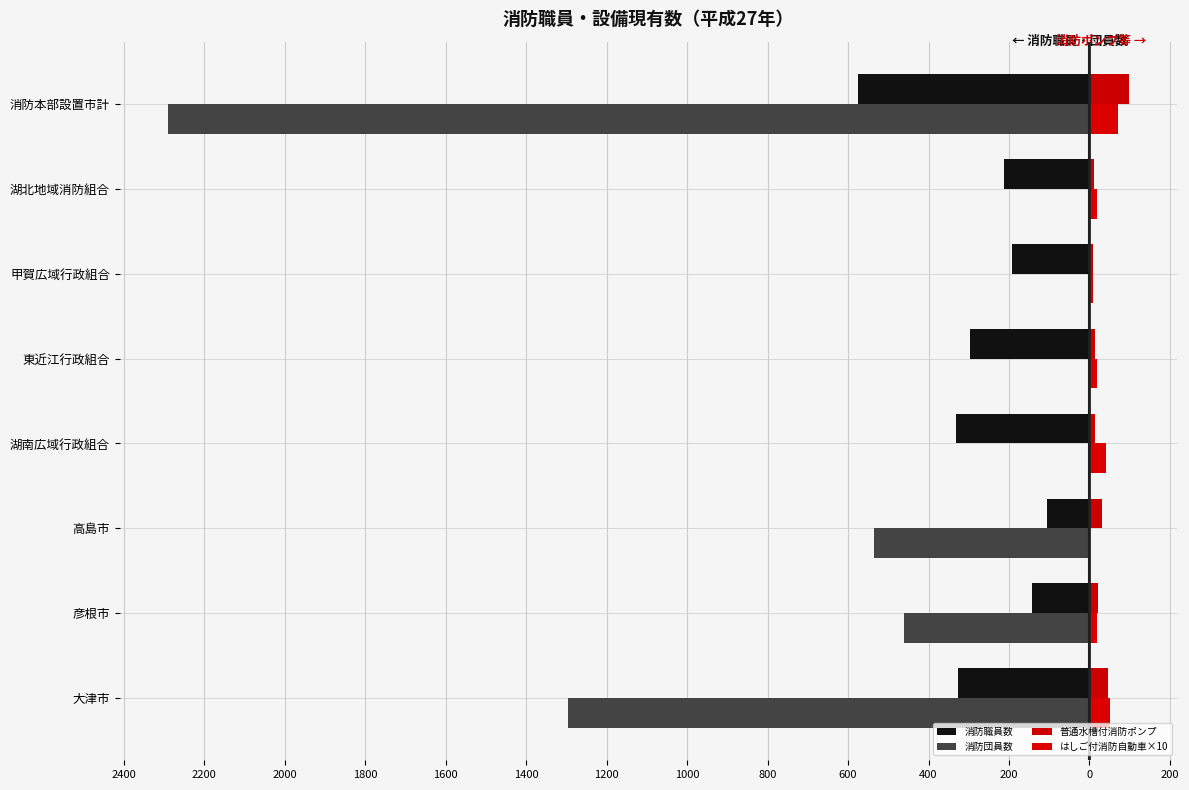

What is the difference between the maximum and minimum values in the 消防職員数 series?

471